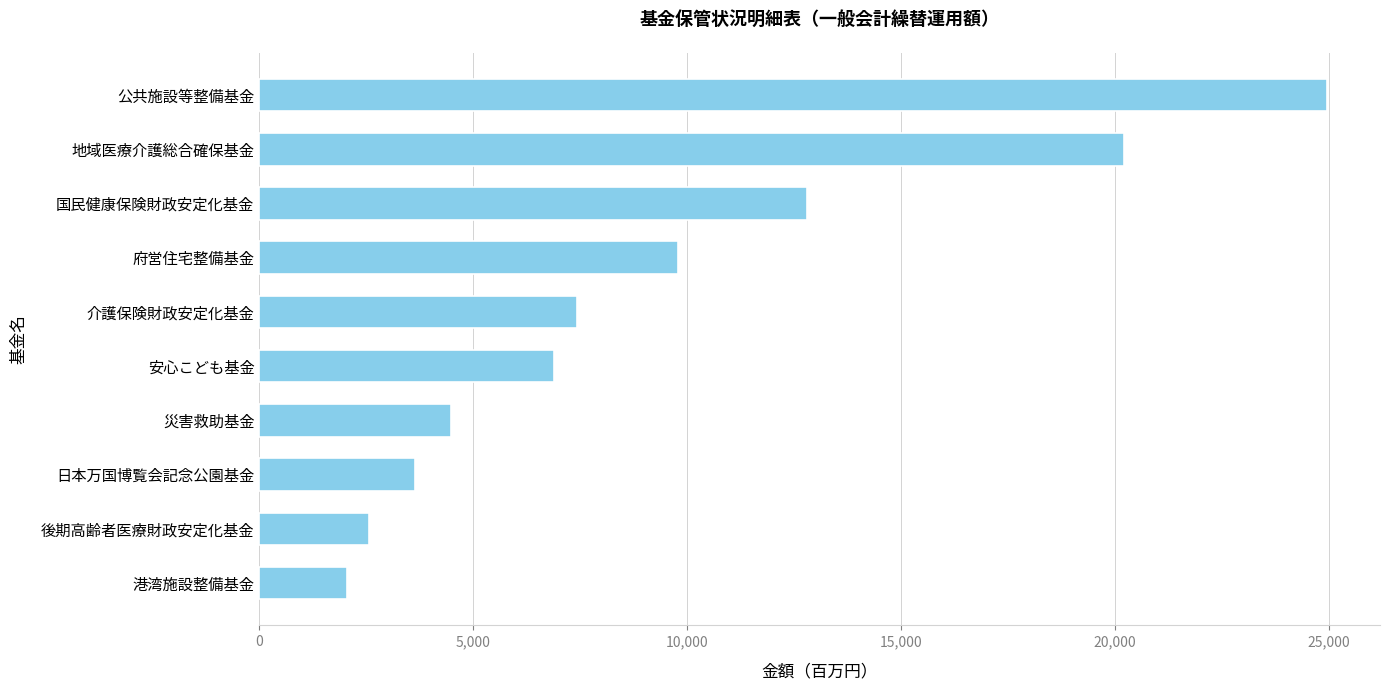

Rank the categories by value from lowest to highest.

港湾施設整備基金, 後期高齢者医療財政安定化基金, 日本万国博覧会記念公園基金, 災害救助基金, 安心こども基金, 介護保険財政安定化基金, 府営住宅整備基金, 国民健康保険財政安定化基金, 地域医療介護総合確保基金, 公共施設等整備基金